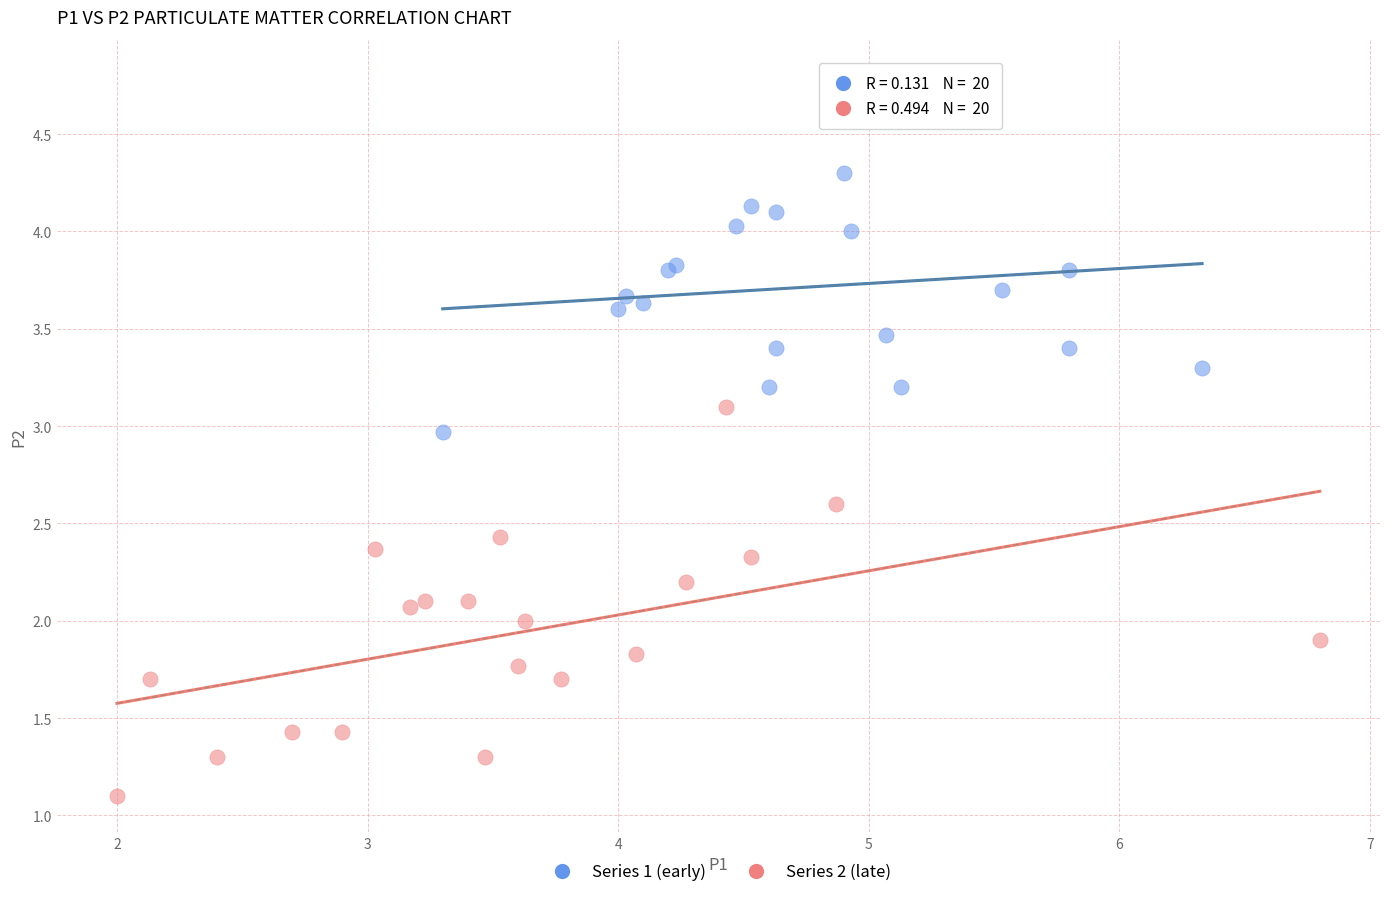

Which series reaches the minimum Y coordinate?

Series 2 (late)